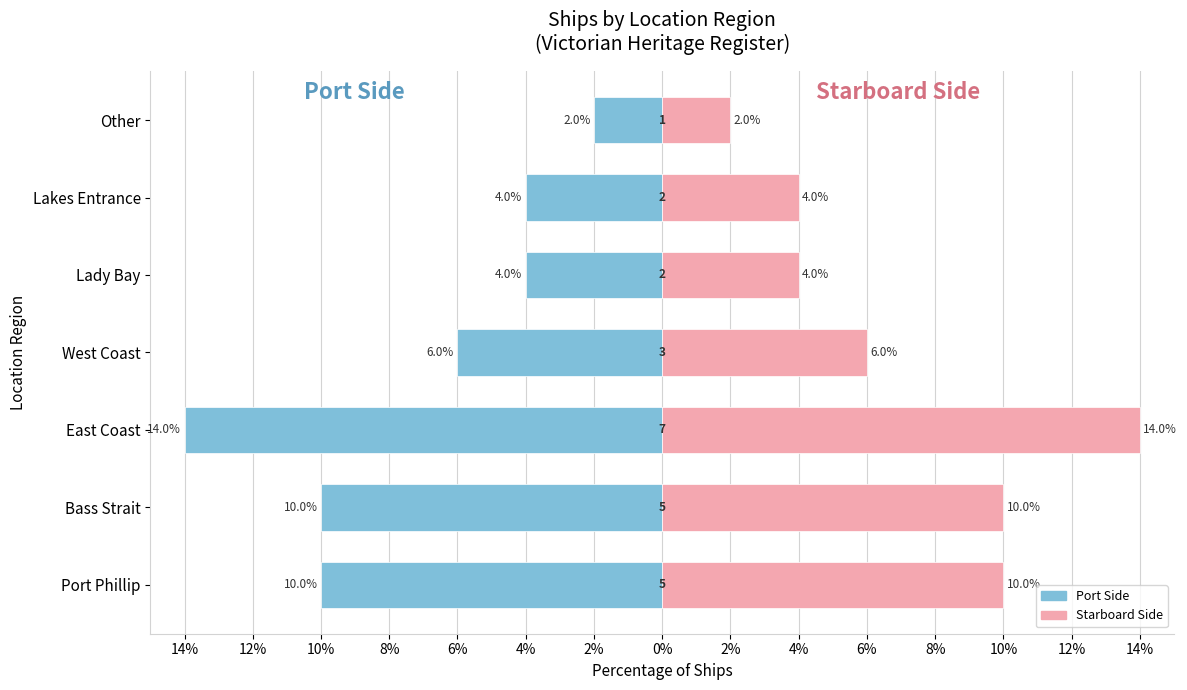

At Lakes Entrance, list the series in order from smallest to largest.

Port Side, Starboard Side